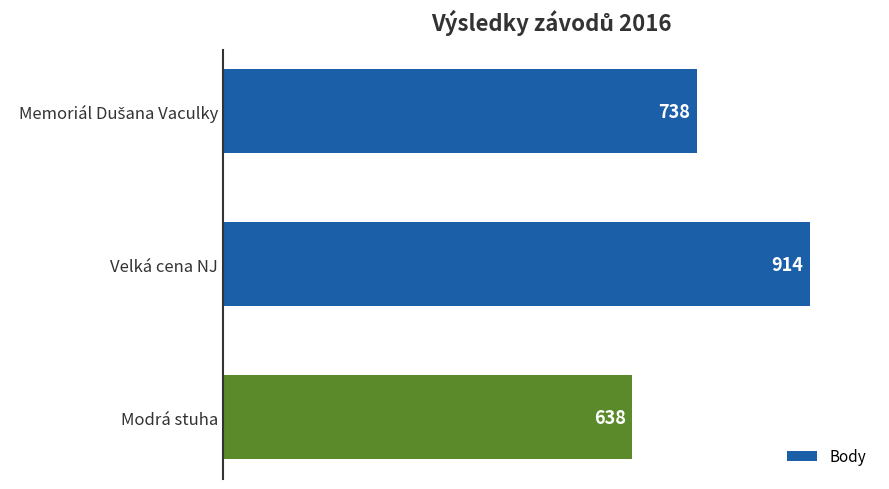

What is the change in value from Velká cena NJ to Modrá stuha?

-276